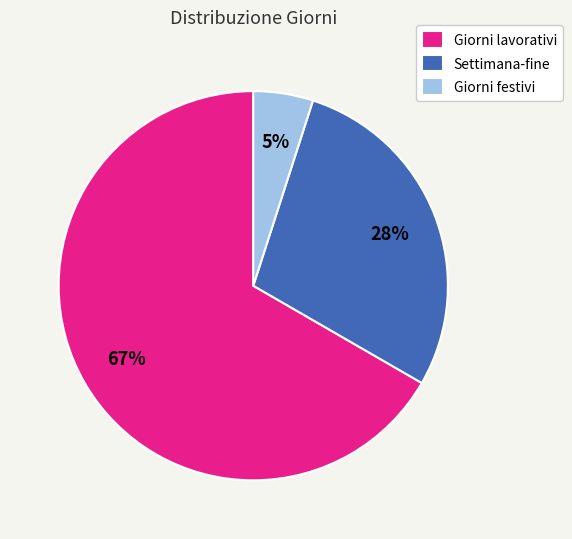

What is the largest slice in the pie chart?

Giorni lavorativi